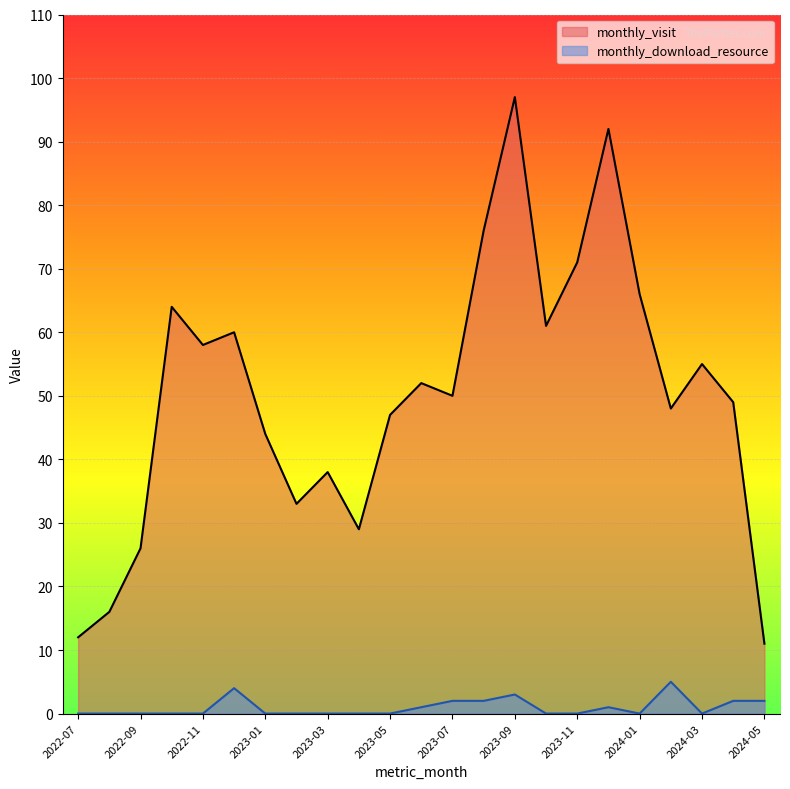

Rank the series at 2023-12 from lowest to highest value.

monthly_download_resource, monthly_visit